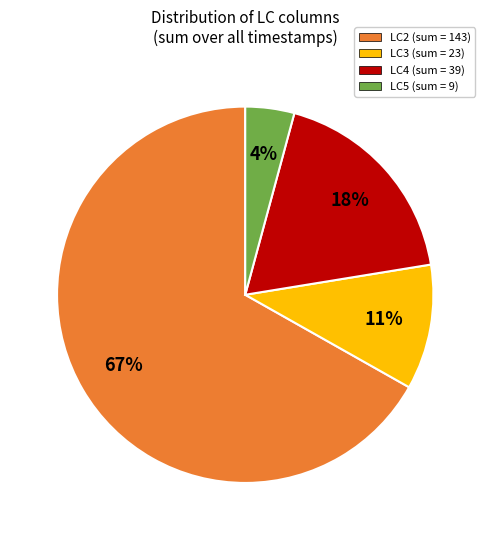

Is there a majority slice in this chart?

Yes